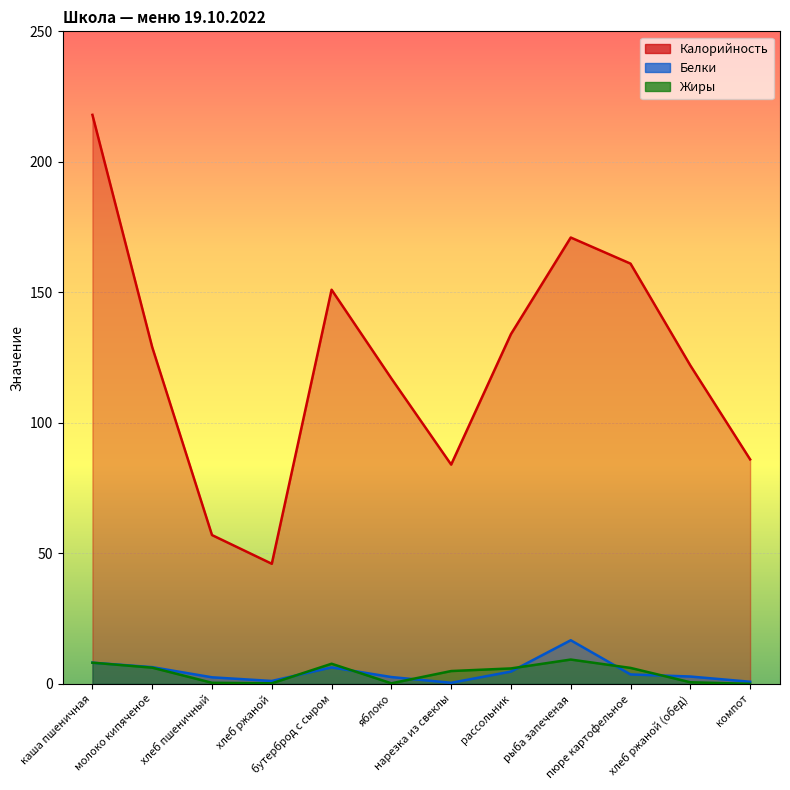

Which series has the widest spread of values?

Калорийность